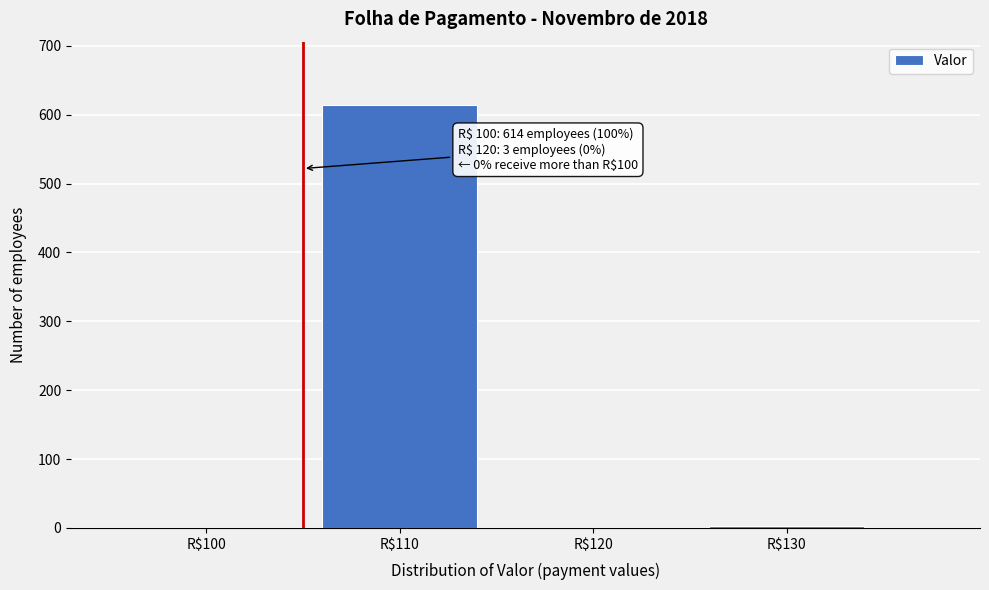

What is the sum of all values?

617